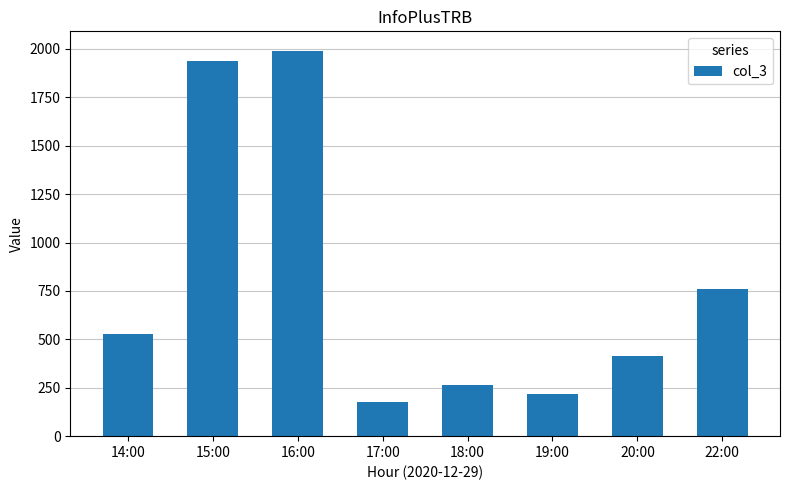

The chart shows a value of 737 at 20:00. True or false?

False